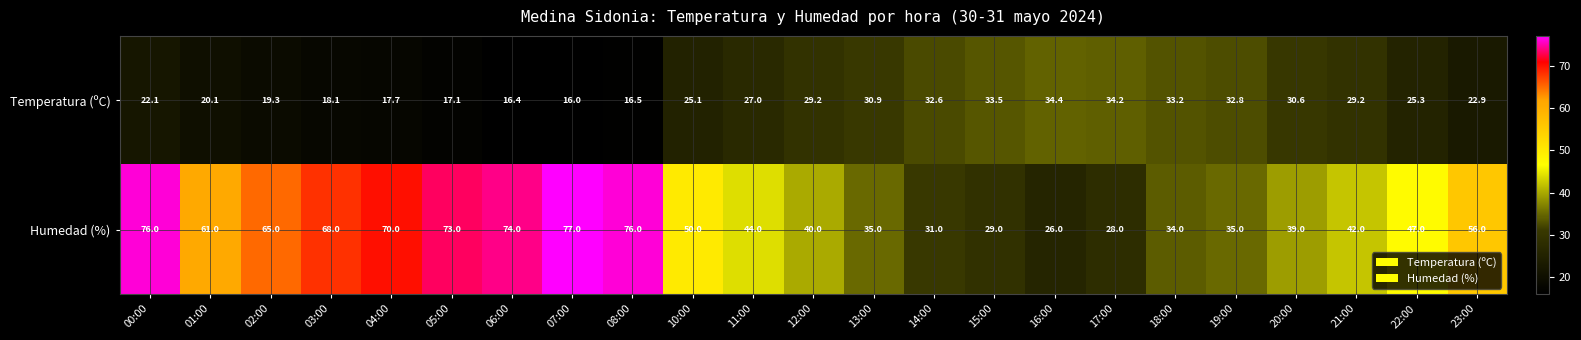

At which category is the sum across all series the highest?

00:00